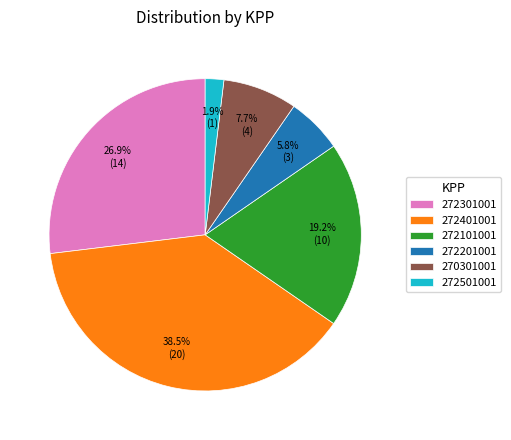

To the nearest percent, what portion does 272301001 represent?

27%